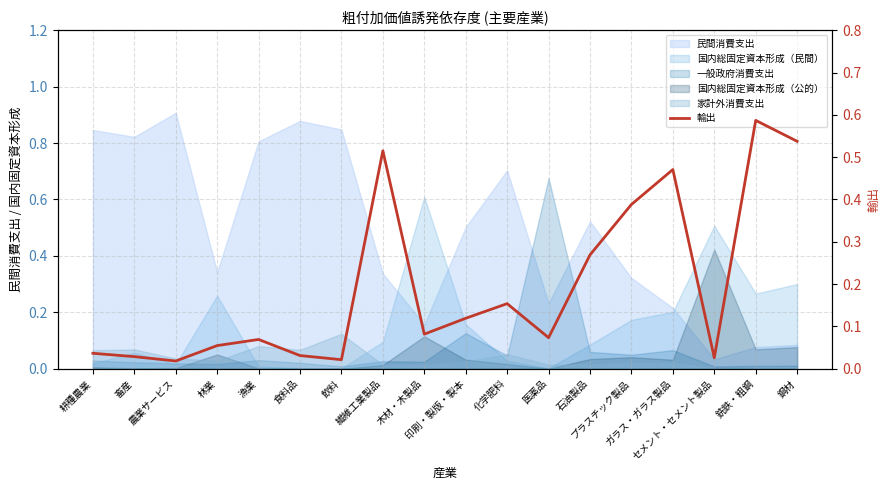

Rank the categories by value from highest to lowest.

銑鉄・粗鋼, 鋼材, 繊維工業製品, ガラス・ガラス製品, プラスチック製品, 石油製品, 化学肥料, 印刷・製版・製本, 木材・木製品, 医薬品, 漁業, 林業, 耕種農業, 食料品, 畜産, セメント・セメント製品, 飲料, 農業サービス